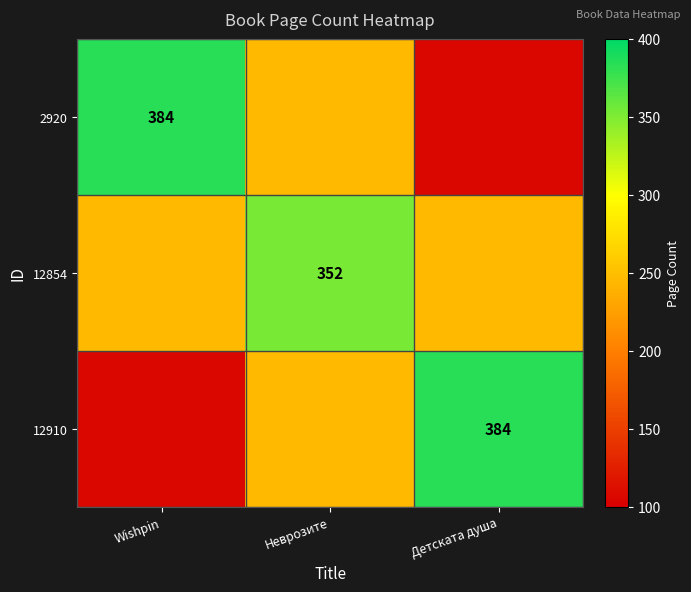

List the labels in order of 12910 value, largest first.

Детската душа, Неврозите, Wishpin